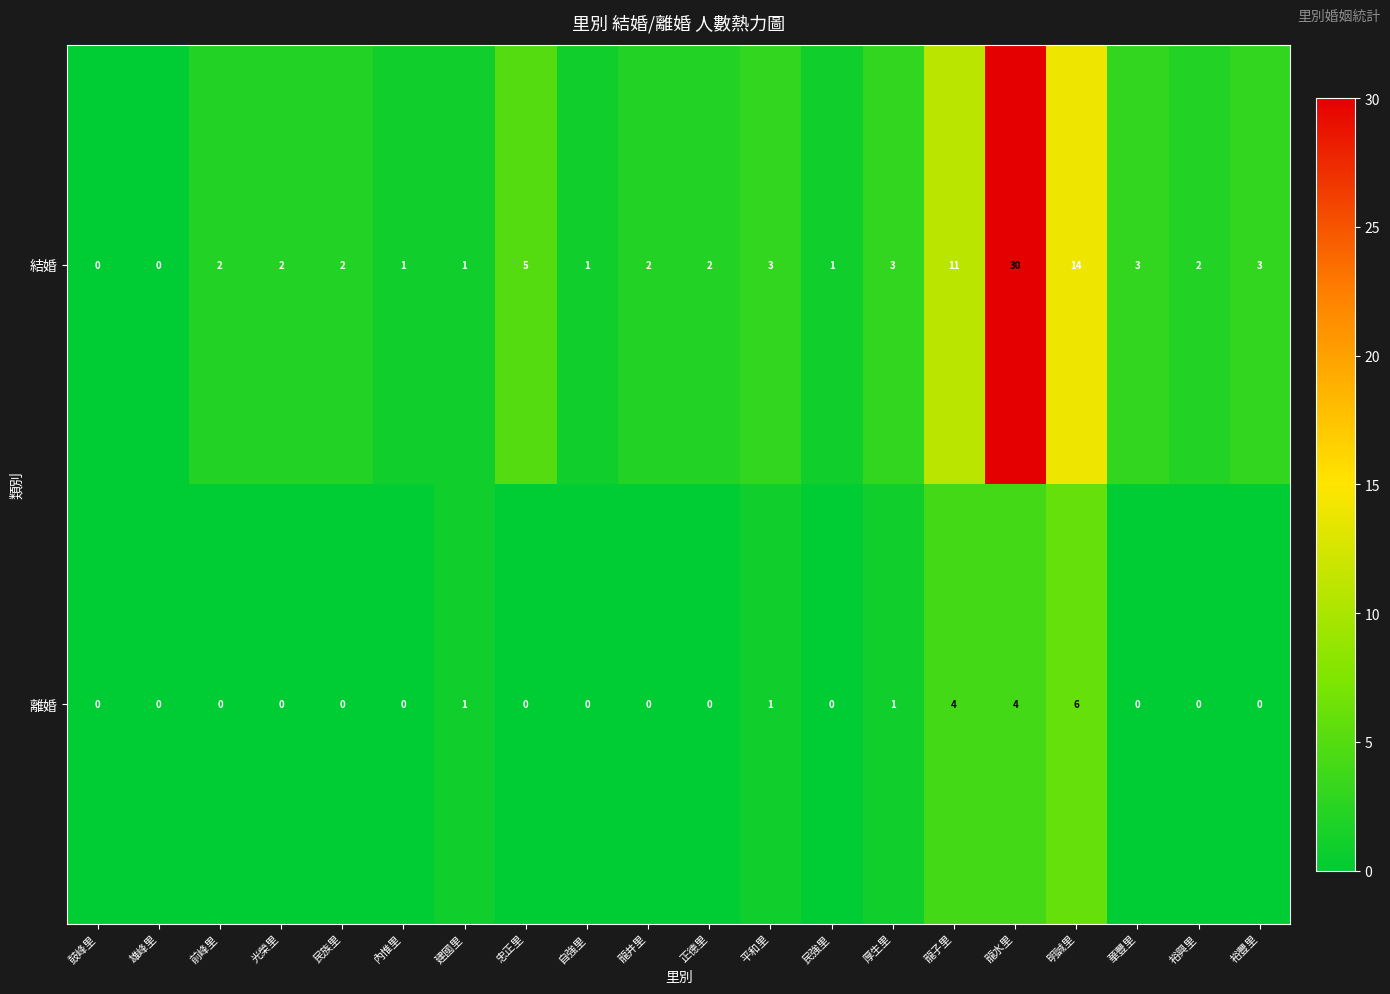

What is the difference between the 結婚 values at 鼓峰里 and 裕豐里?

3